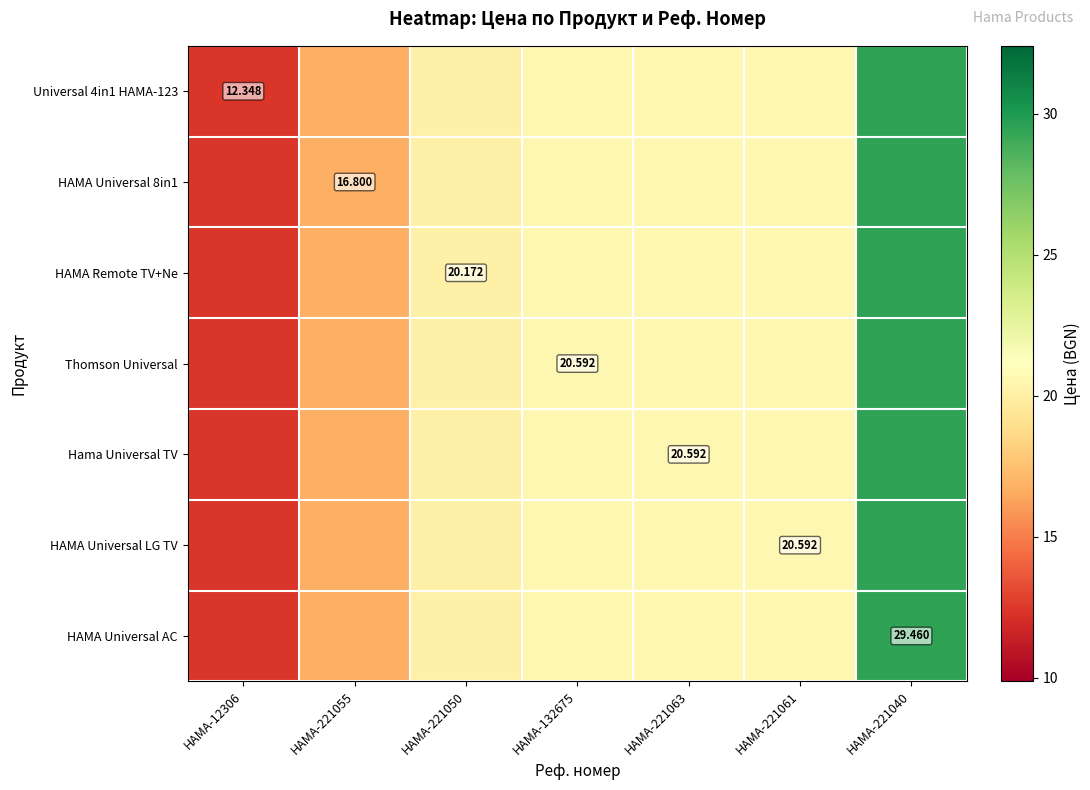

Between HAMA-12306 and HAMA-221055, which series saw the biggest shift?

Universal 4in1 HAMA-123